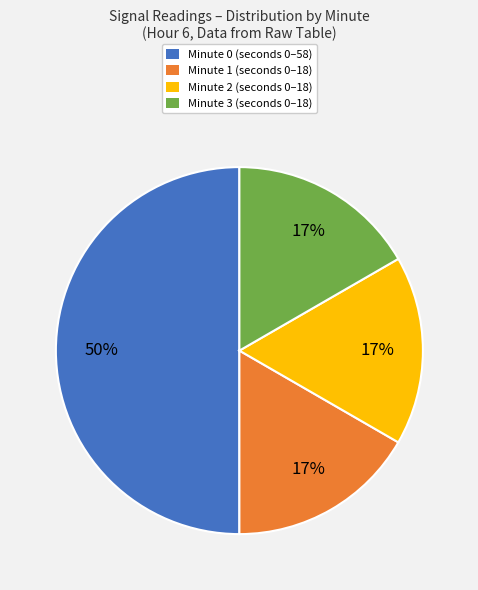

What percentage is the Minute 3 slice, to the nearest percent?

17%